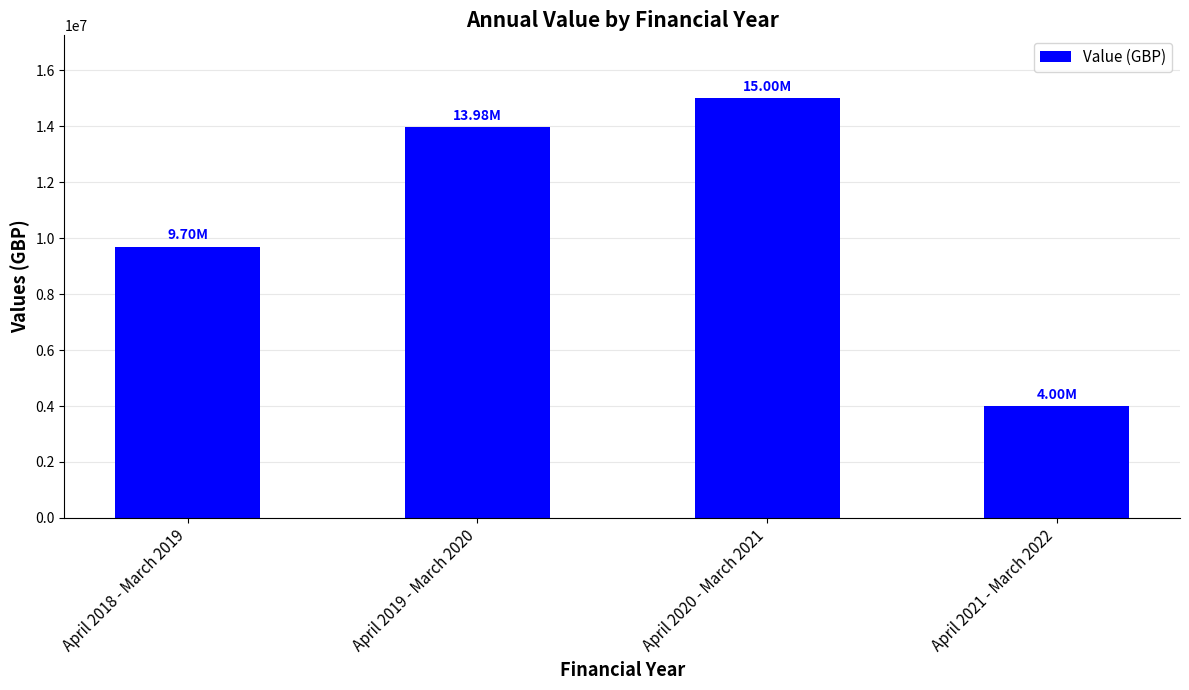

Reading right to left, transcribe all the data shown in this chart.

4000000	15000000	13983511	9700000